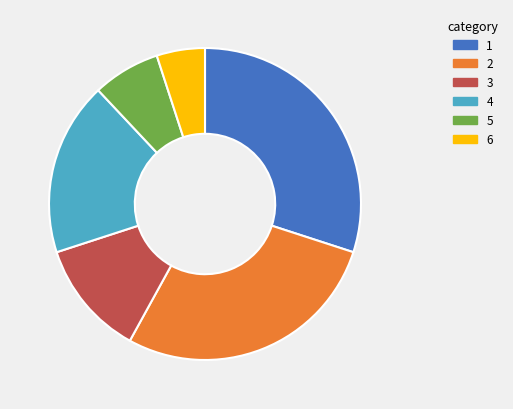

Is the sum of 1 and 3 greater than half?

No